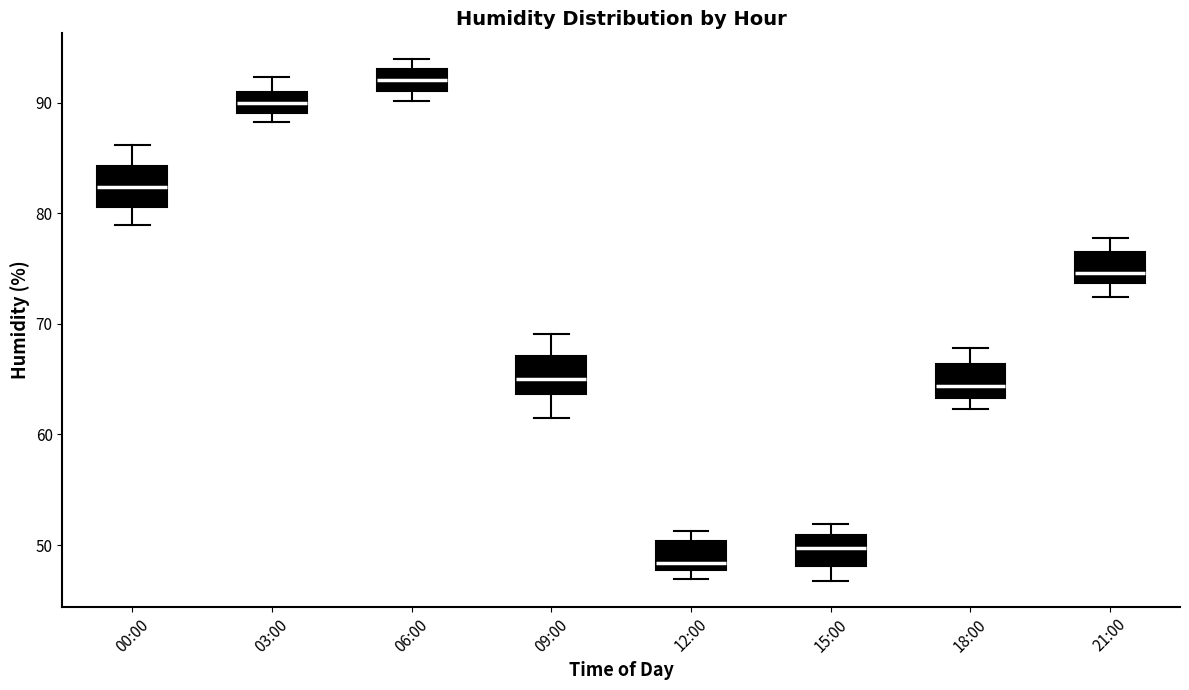

Which box's median line is the lowest?

12:00